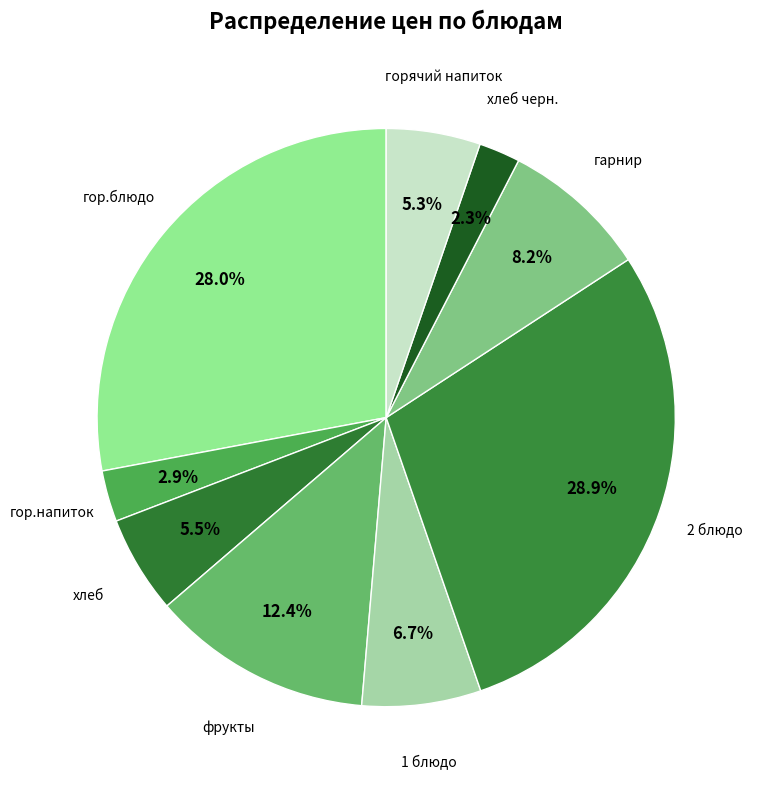

Does any single category account for the majority?

No